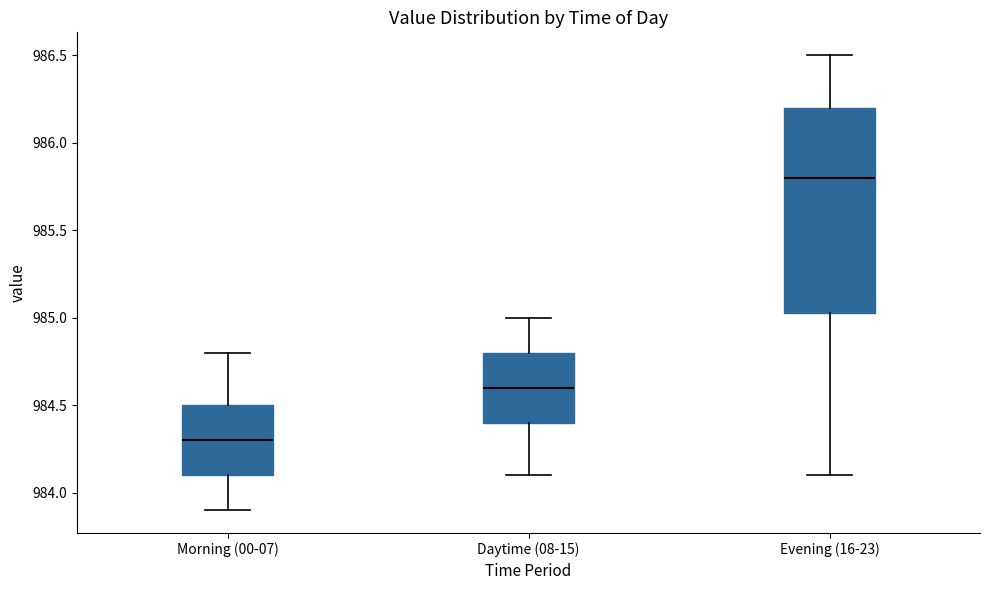

Which box has the lowest median line?

Morning (00-07)